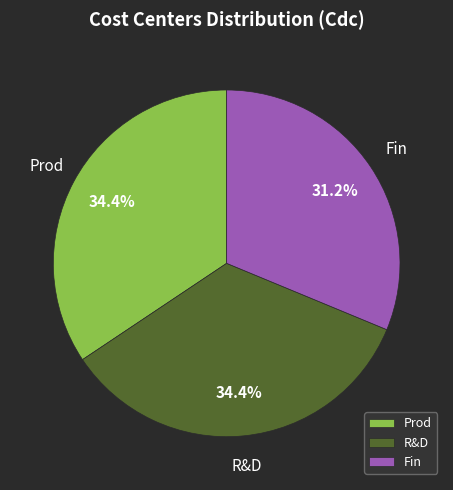

What percentage do Fin and Prod together represent?

65.6%